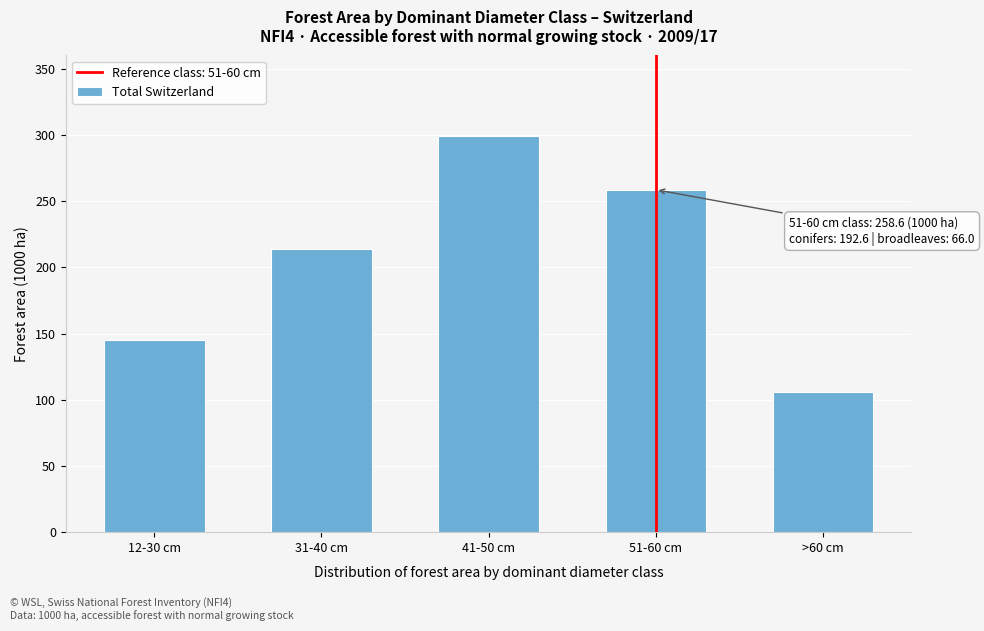

Reading left to right, extract all data points from this chart.

144.8	214.2	299.3	258.6	106.1